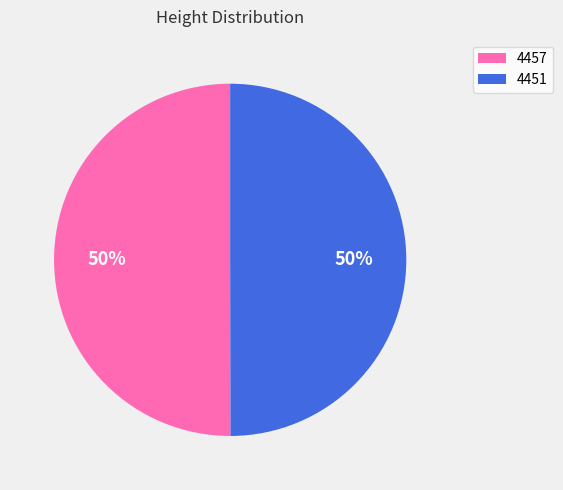

Count the number of slices in the pie.

2